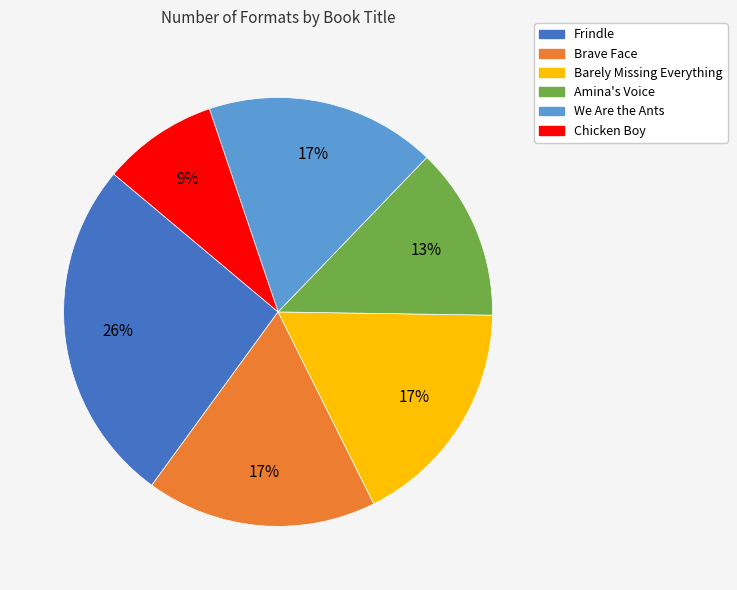

Is it true that Amina's Voice is 13% of the pie?

True